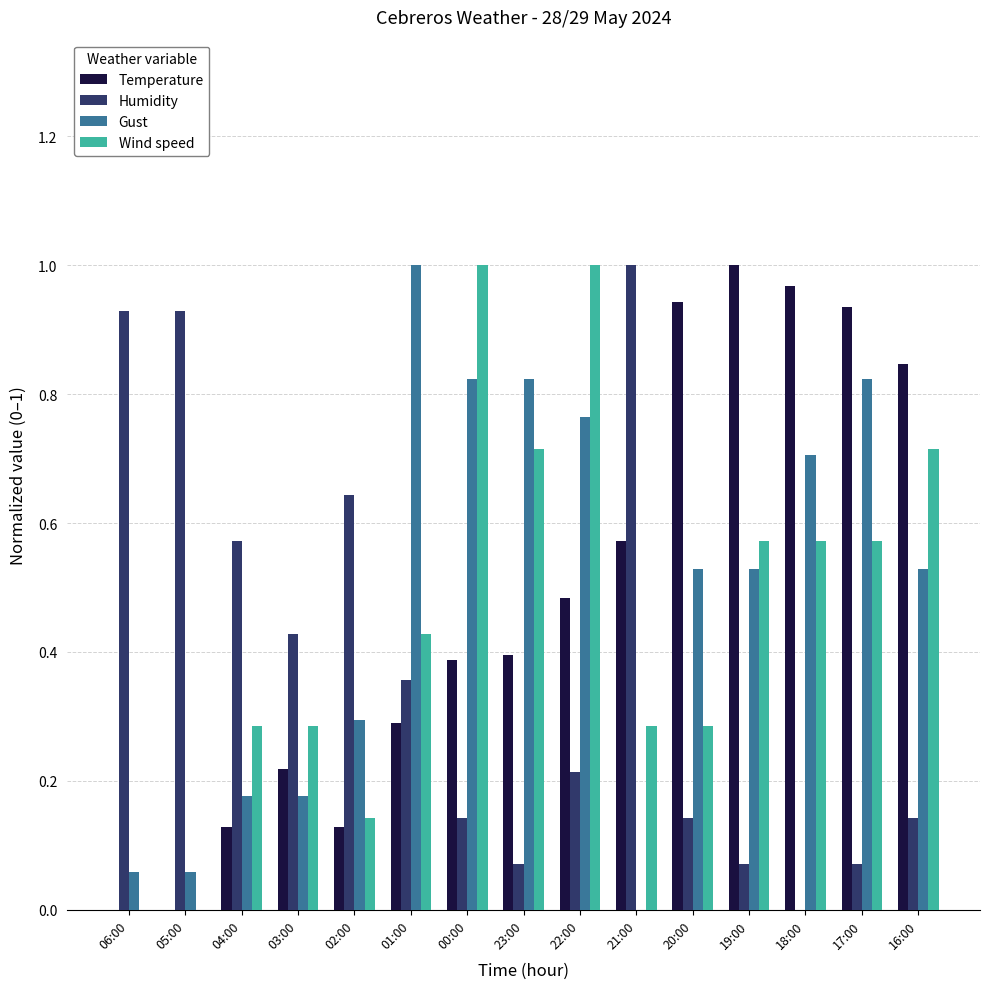

What is the sum of all Temperature values?

7.3